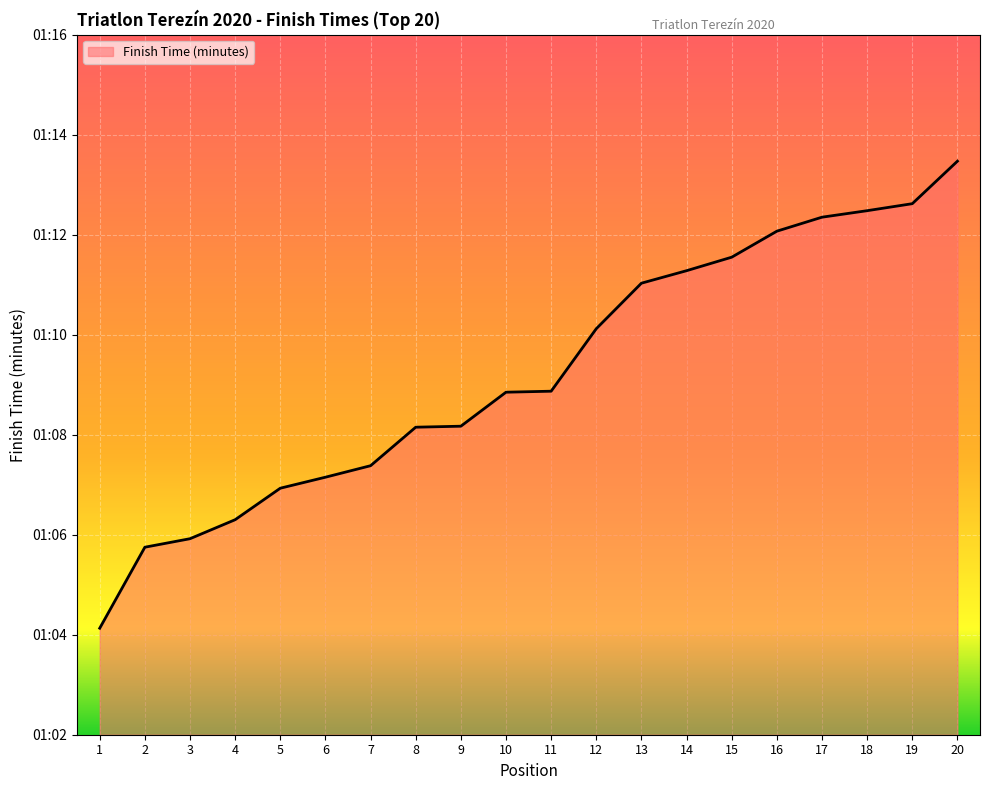

Is this an area chart (filled region under the line)?

Yes